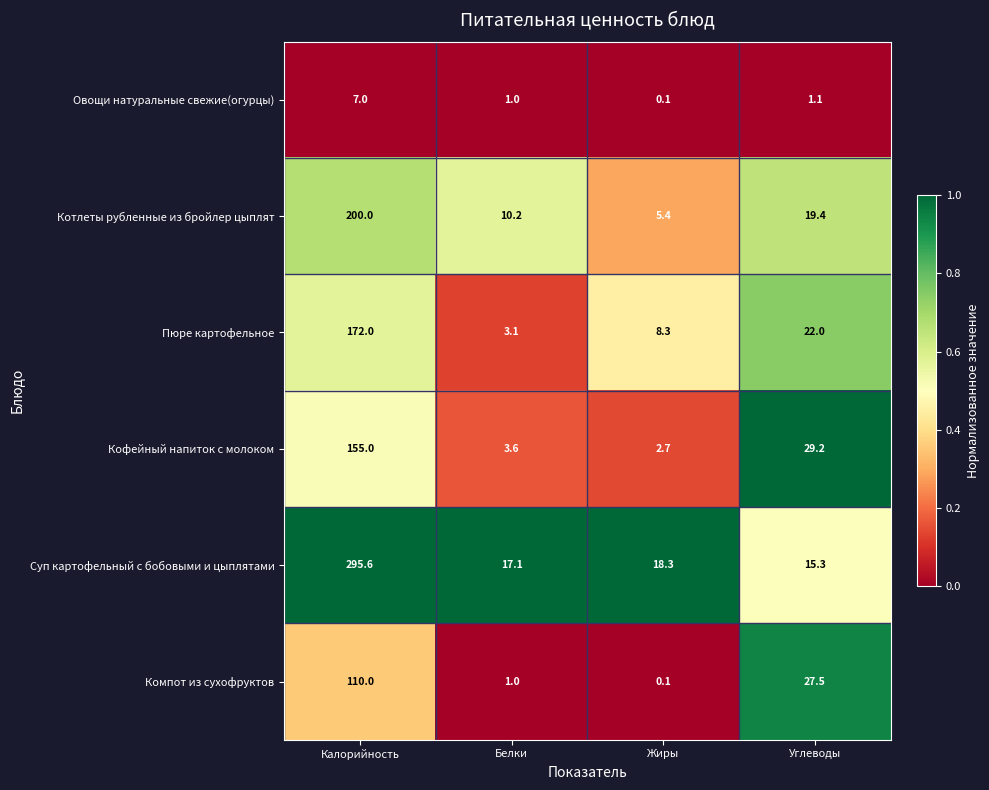

Which series has the largest total across all categories?

Суп картофельный с бобовыми и цыплятами